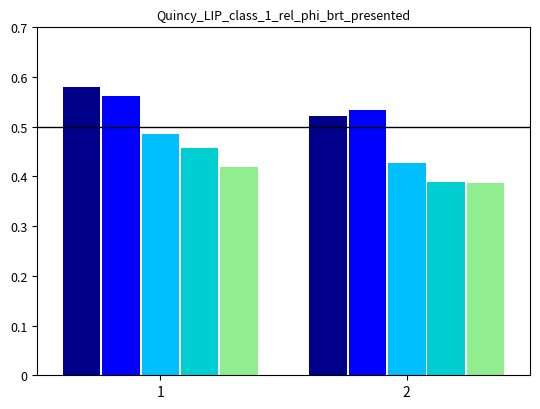

Which category has the highest value across all series?

1